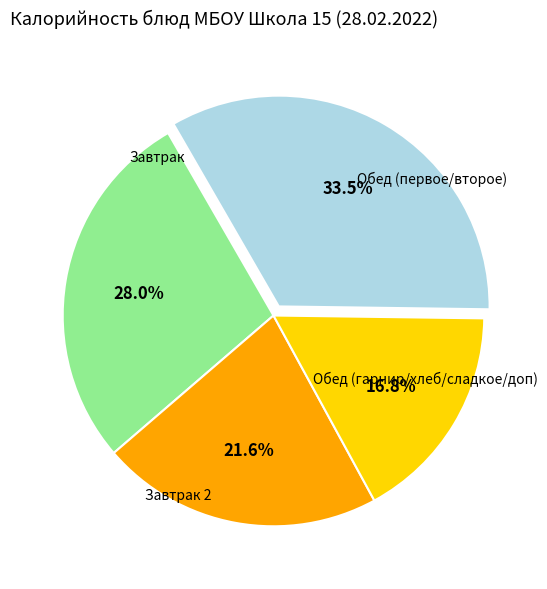

Does any single category account for the majority?

No